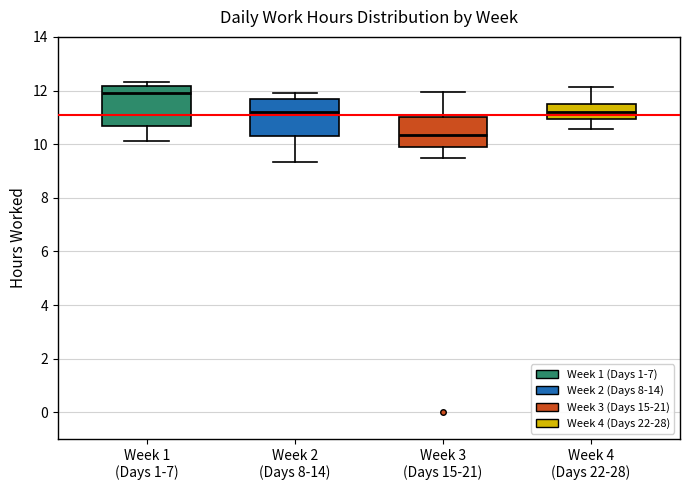

Where does the lower whisker of the box for Week 3 (Days 15-21) end on the y-axis? The values are not printed on the chart, so give them approximately, as read against the axis.

9.6